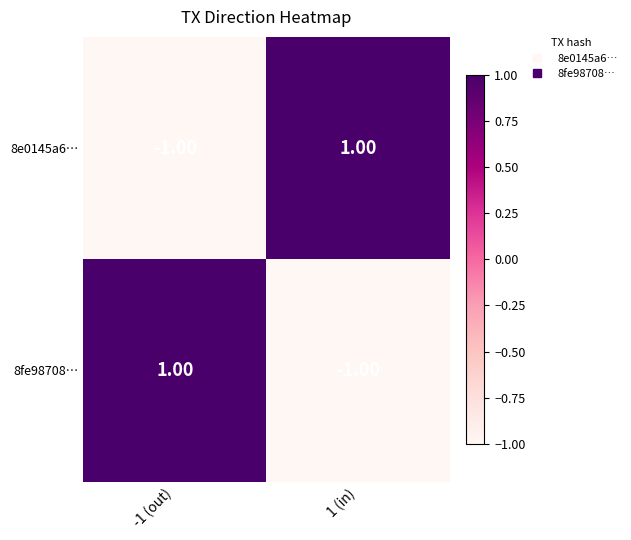

At -1 (out), list the series in order from largest to smallest.

8fe98708…, 8e0145a6…